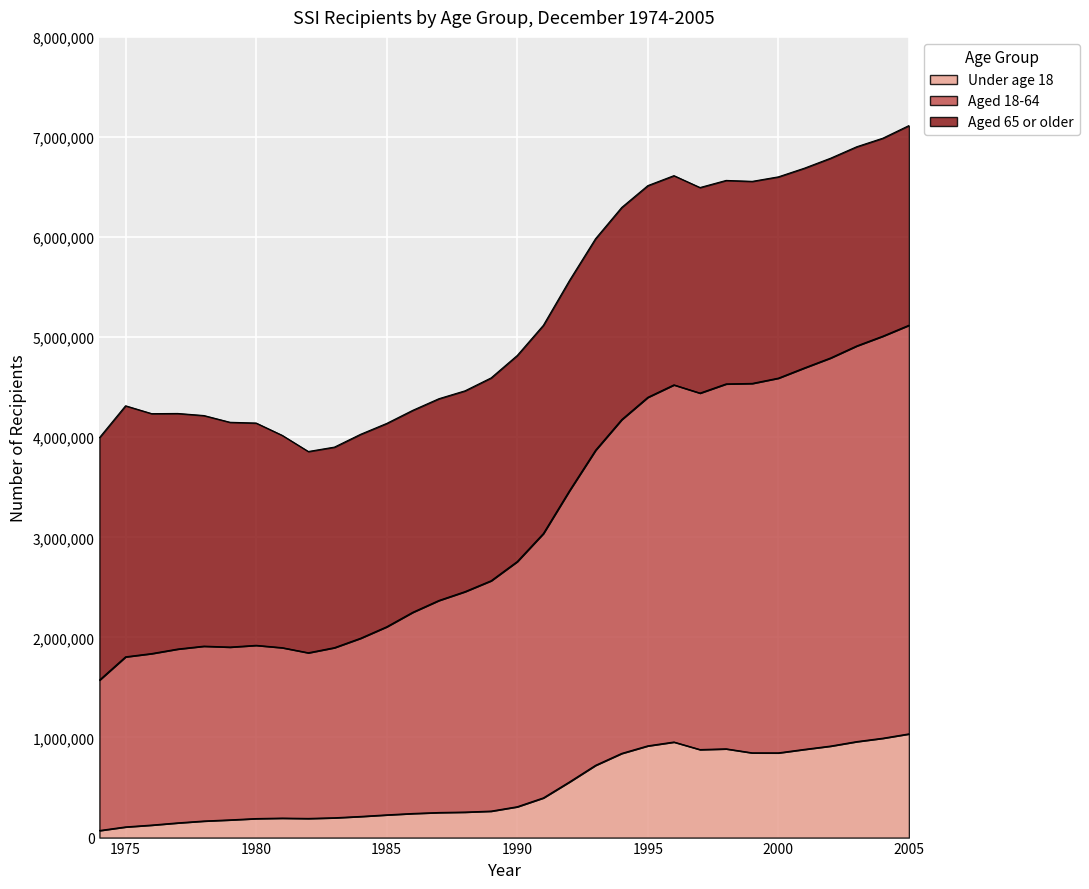

Does the chart display data point markers on the line(s)?

No